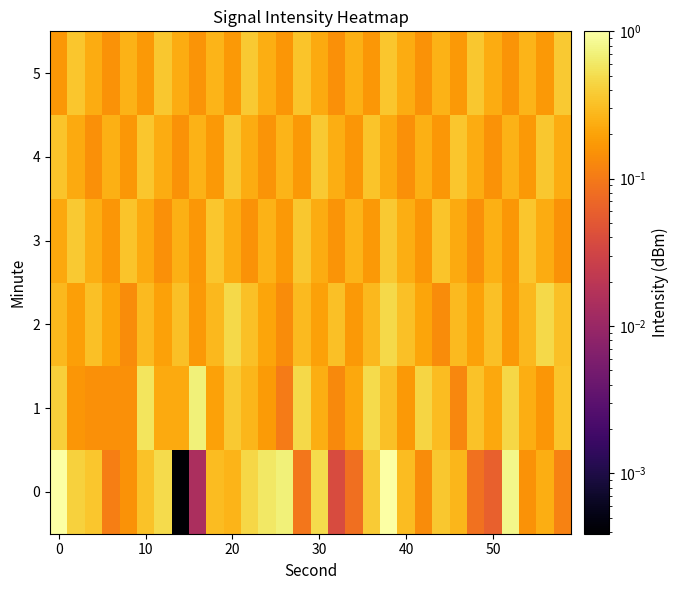

List the series in order of their peak value, highest first.

0, 1, 2, 3, 4, 5